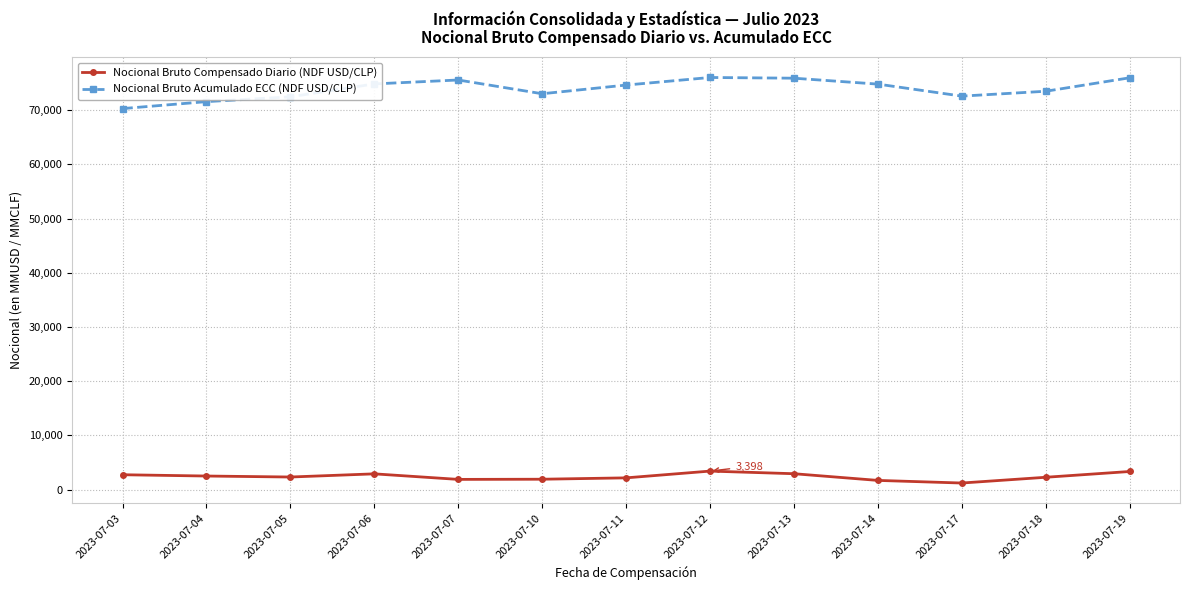

How many interior local valleys does the Nocional Bruto Acumulado ECC (NDF USD/CLP) series have?

2